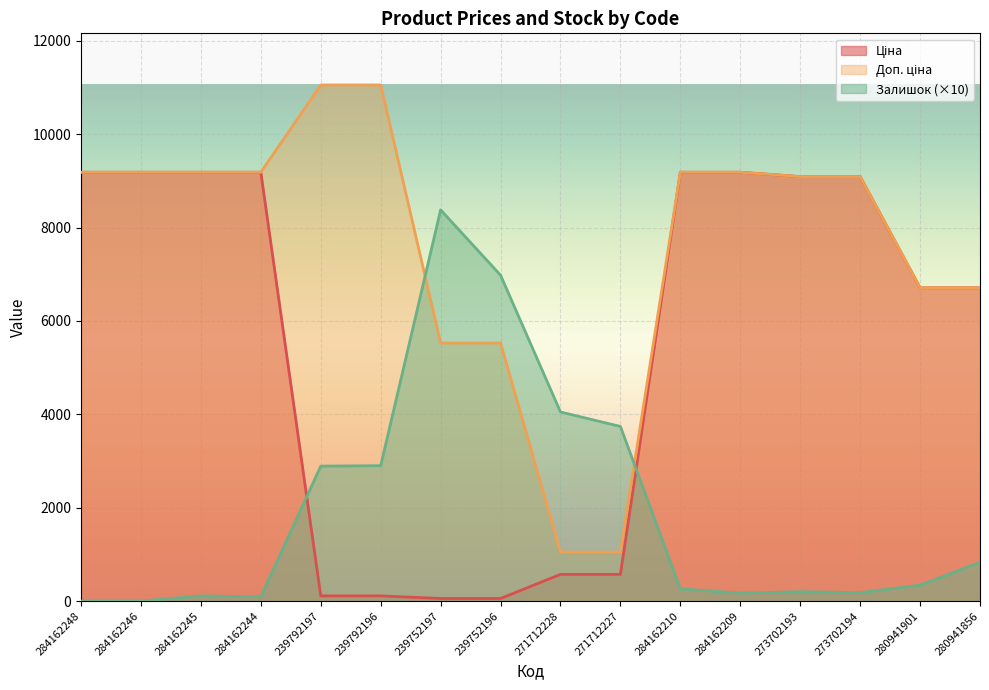

At which category is the sum across all series the highest?

284162210